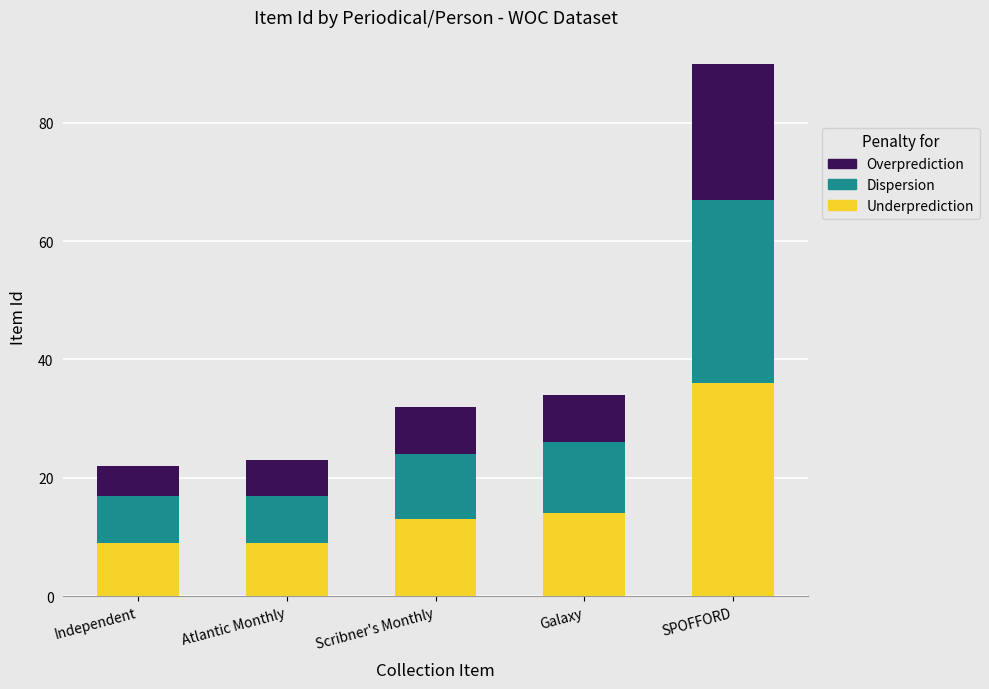

At which label does Underprediction reach its peak?

SPOFFORD